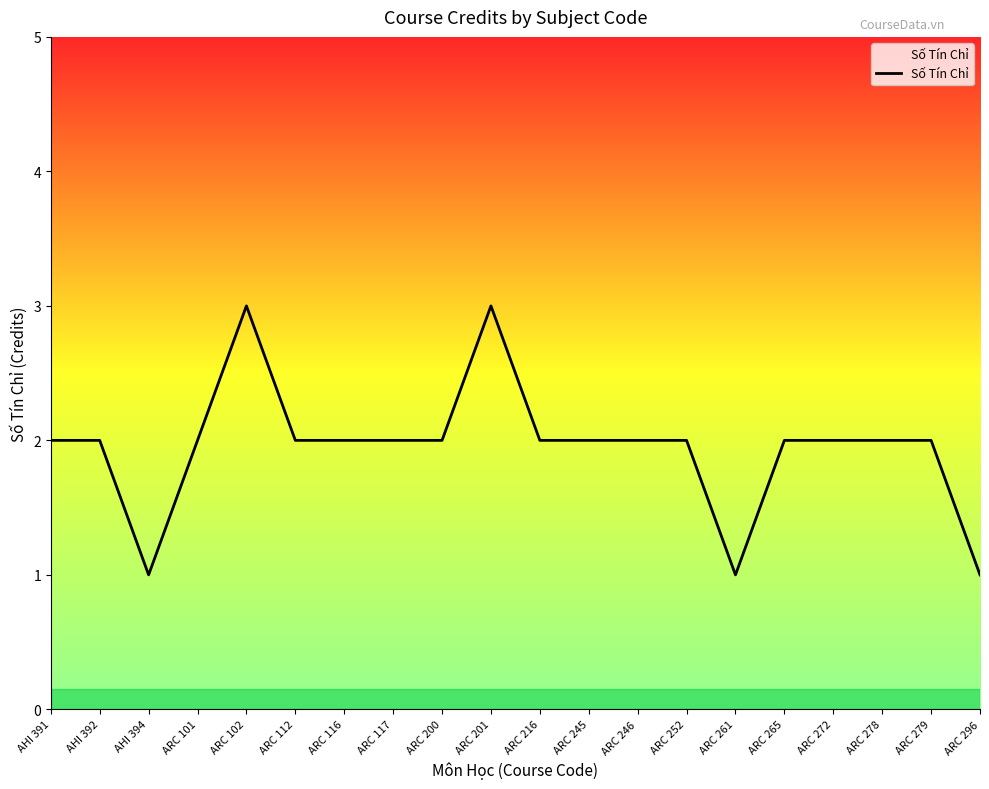

How many distinct data groups are displayed?

1